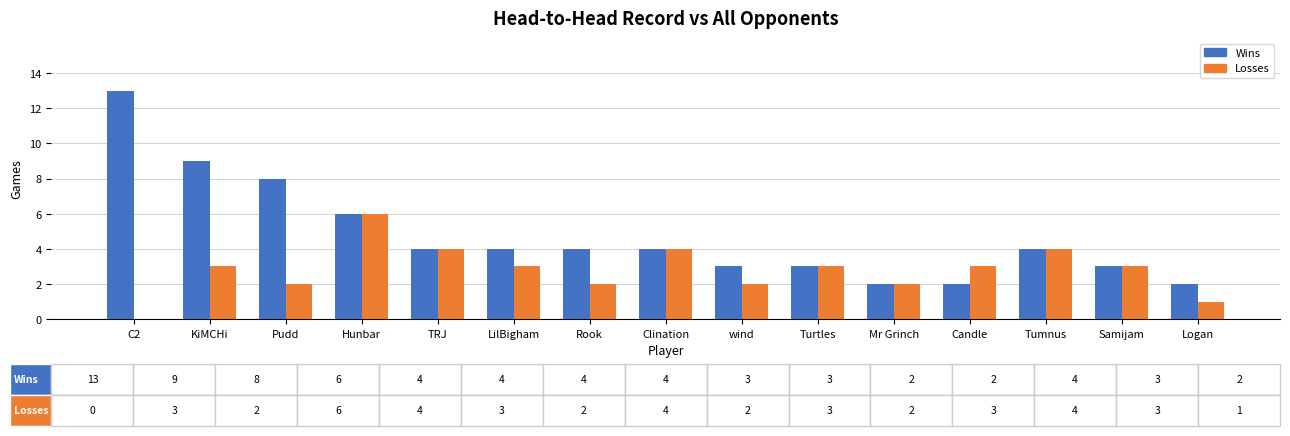

True or false: Wins has a value of 6 at Hunbar.

True